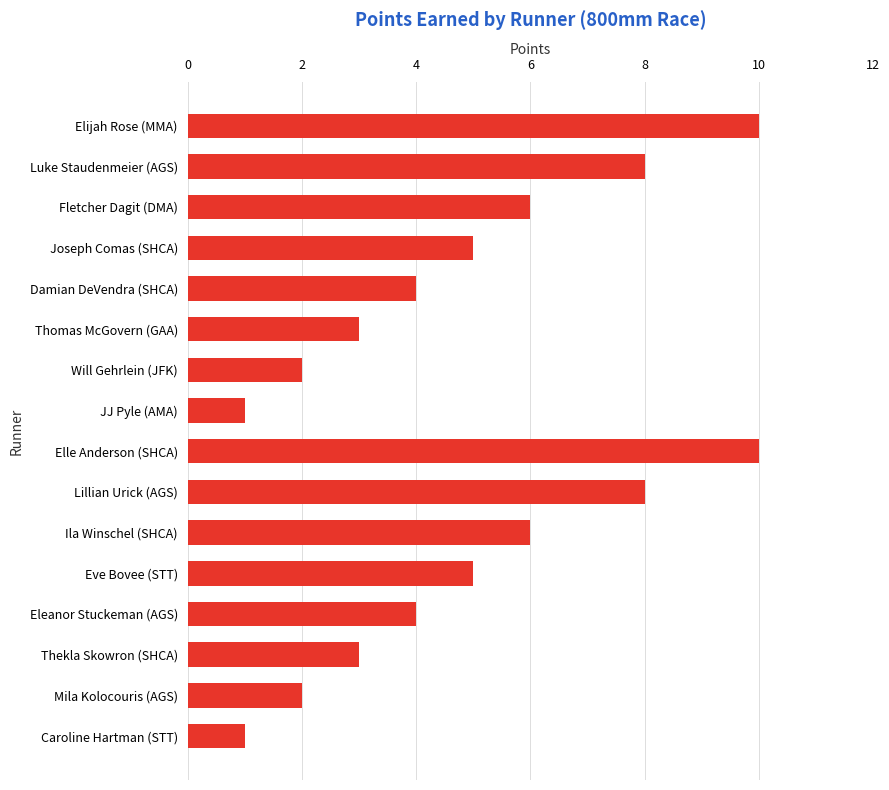

What is the difference between the maximum and minimum values?

9